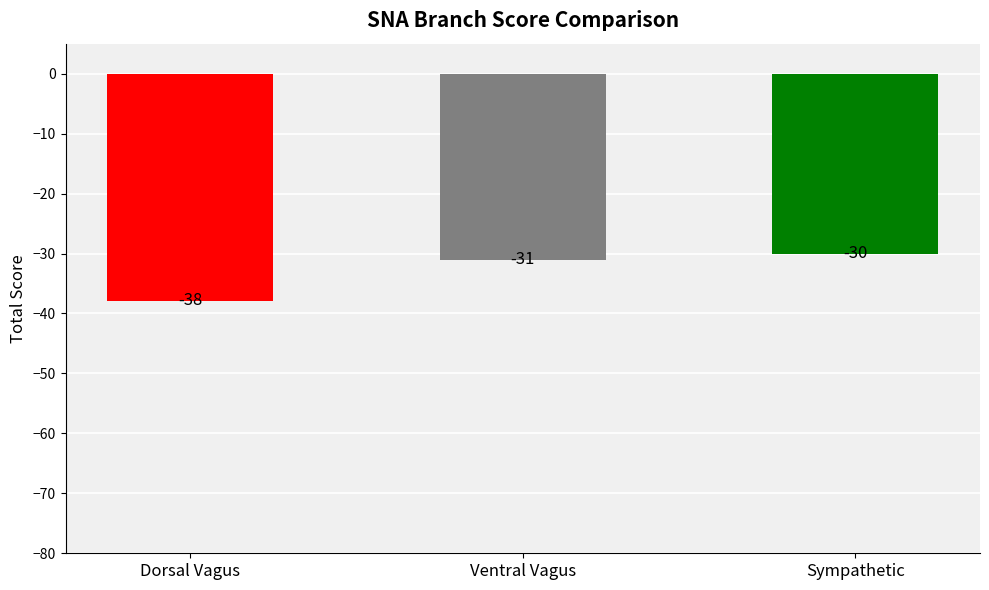

How many bars are there in total?

3